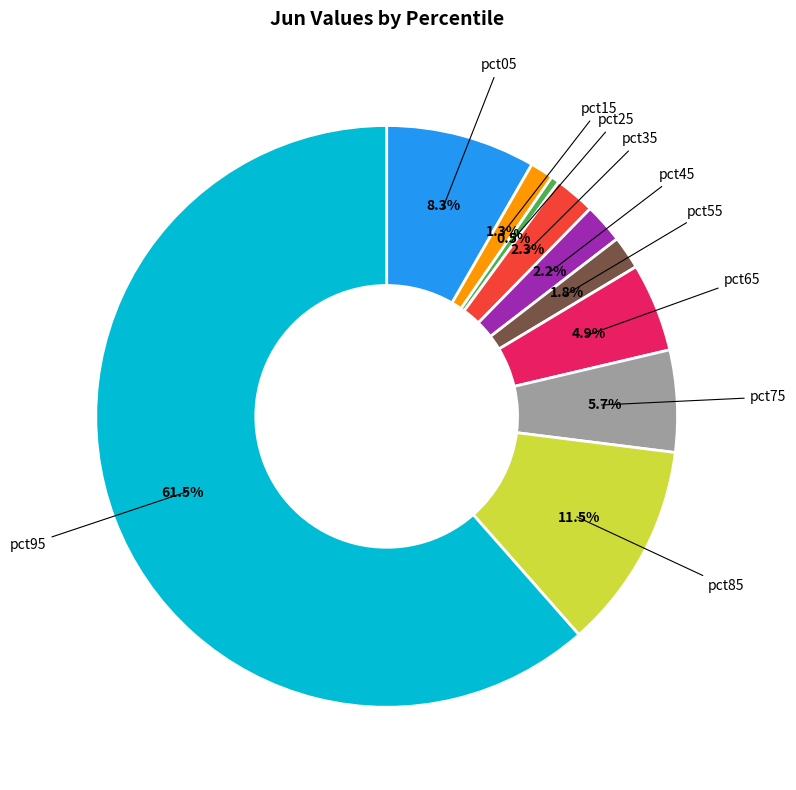

Is there any slice that represents more than half of the pie?

Yes